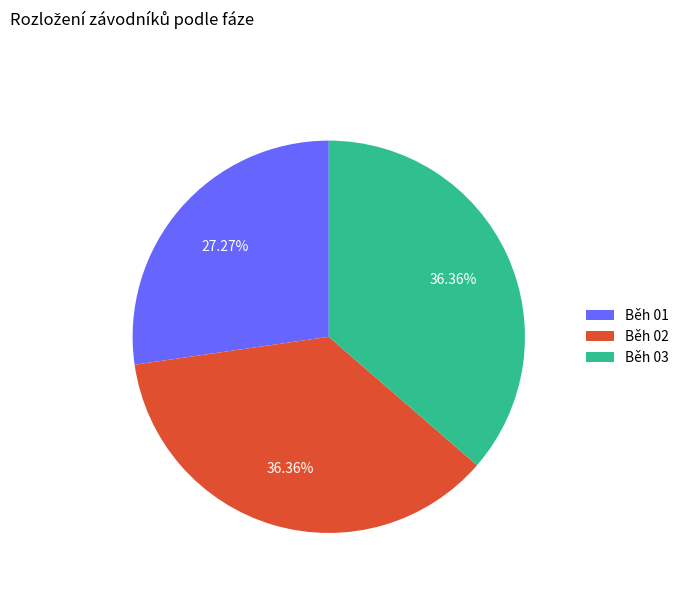

To the nearest percent, what is the average slice percentage?

33%